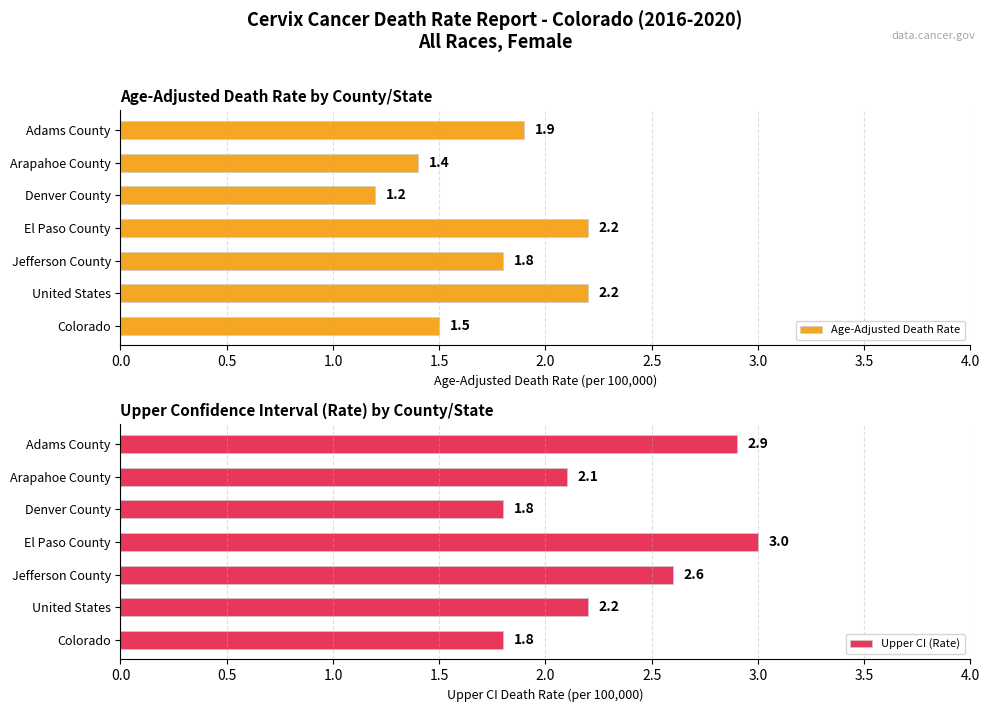

What is the maximum value for Age-Adjusted Death Rate?

2.2